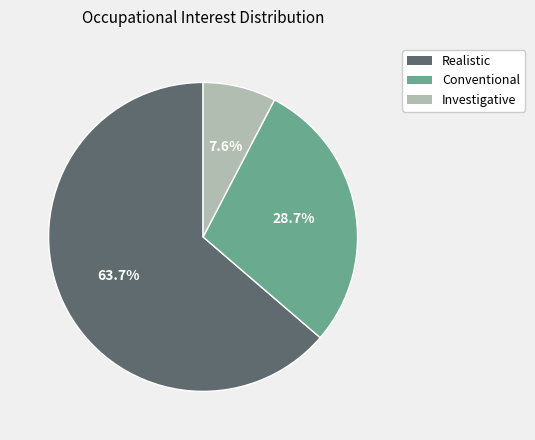

How many segments does this pie chart have?

3